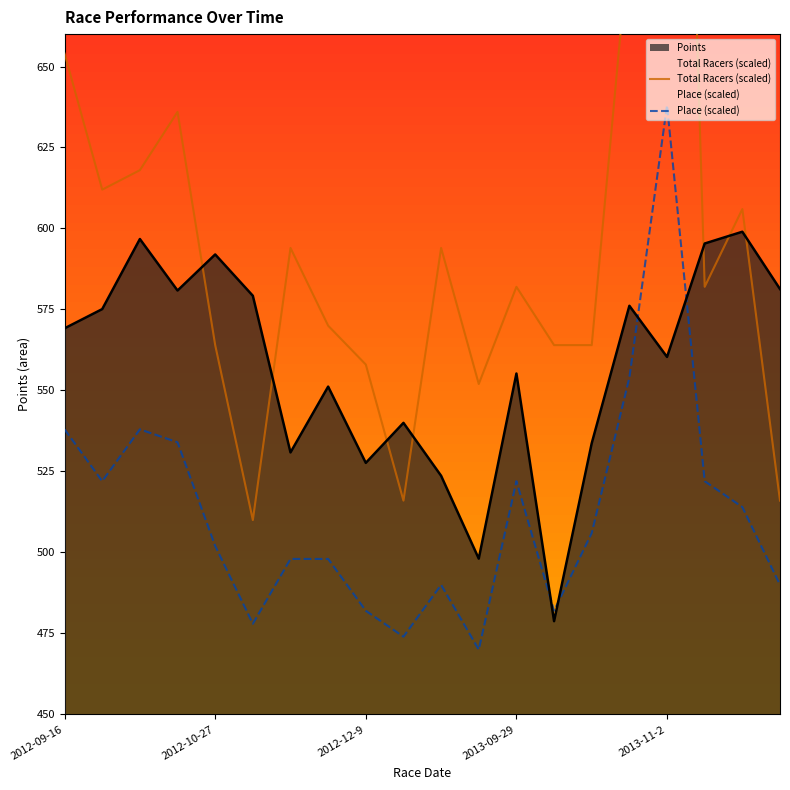

True or false: Points and Place (scaled) intersect in this chart.

True